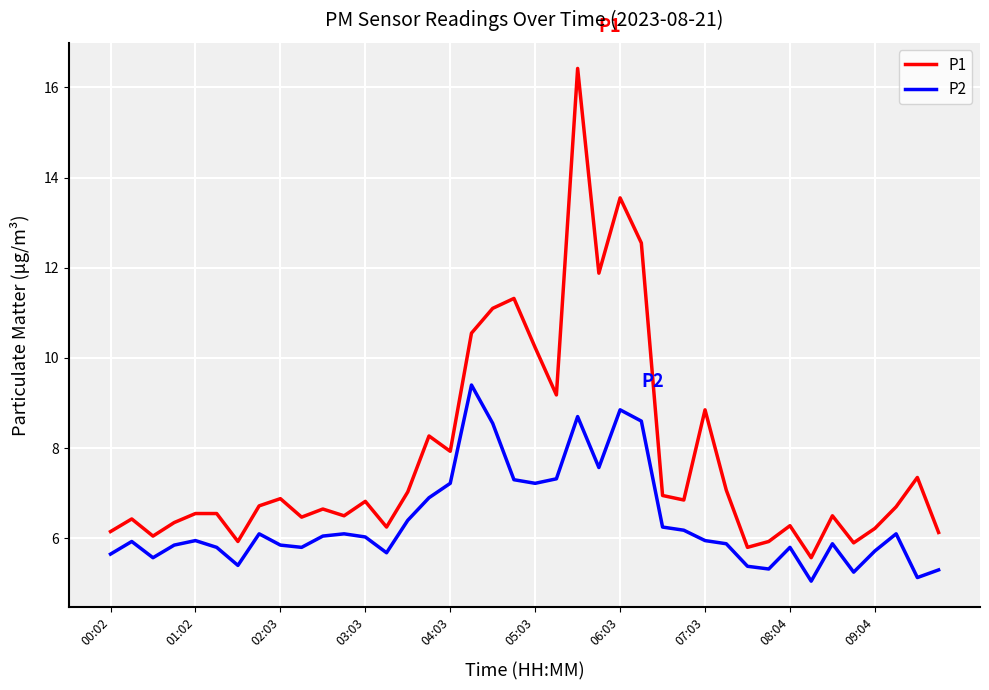

List the series in order of their overall mean, lowest first.

P2, P1